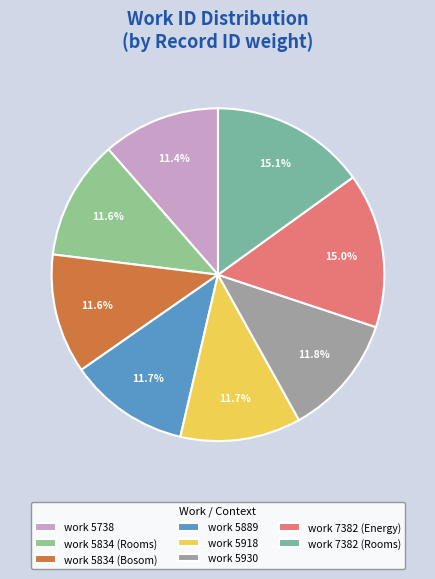

Which category has the biggest portion of the pie?

7382 (Rooms)